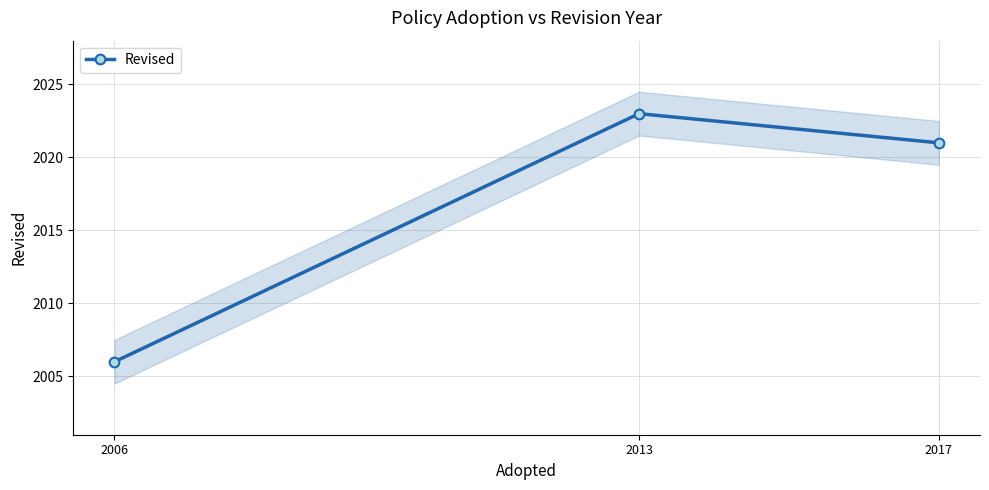

How many values are between 2006 and 2023?

3